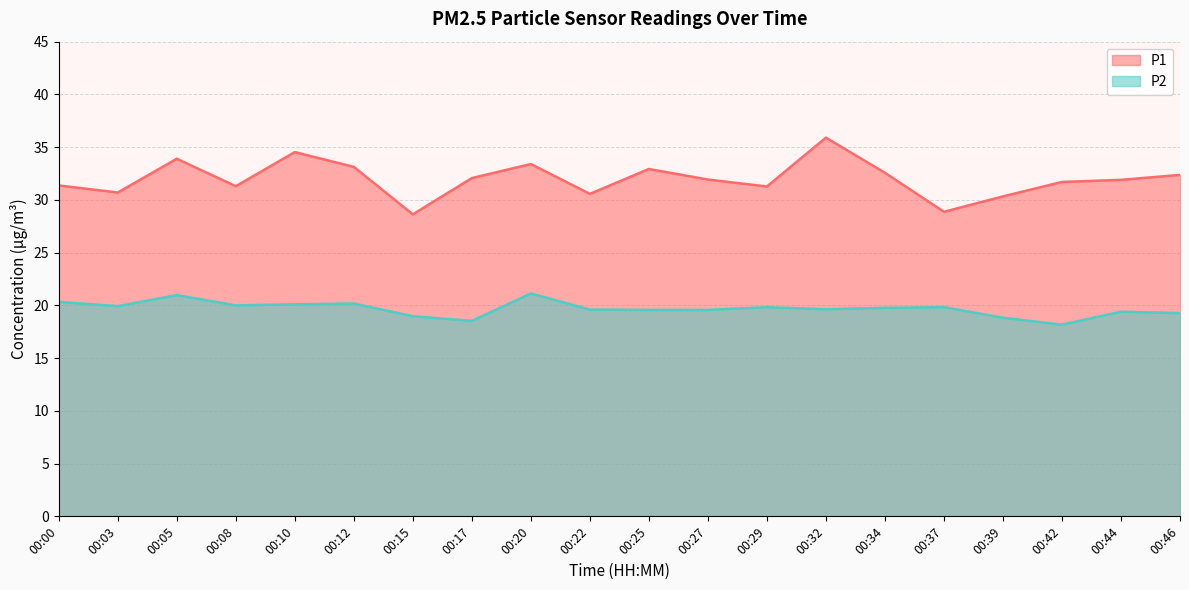

In P1, how many points are lower than both neighbors (excluding endpoints)?

6